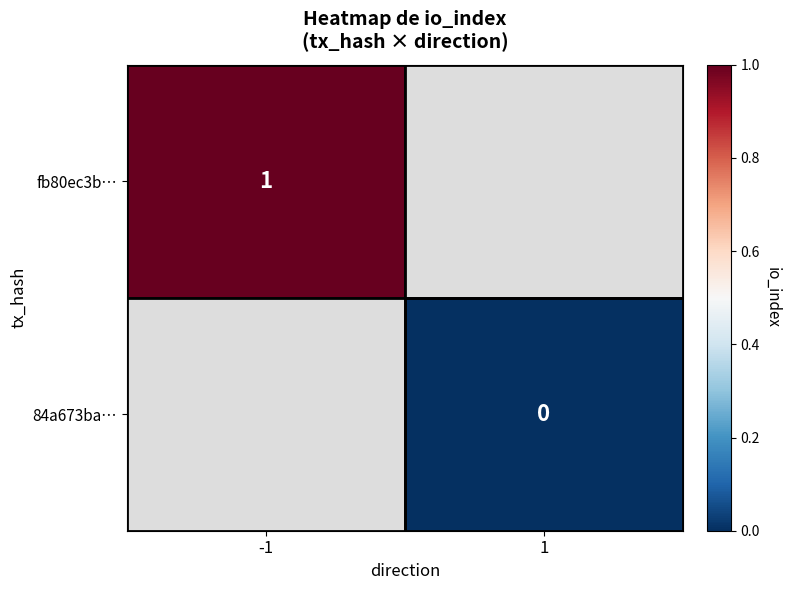

Is the value of fb80ec3b… at -1 greater than the value of 84a673ba… at 1?

Yes